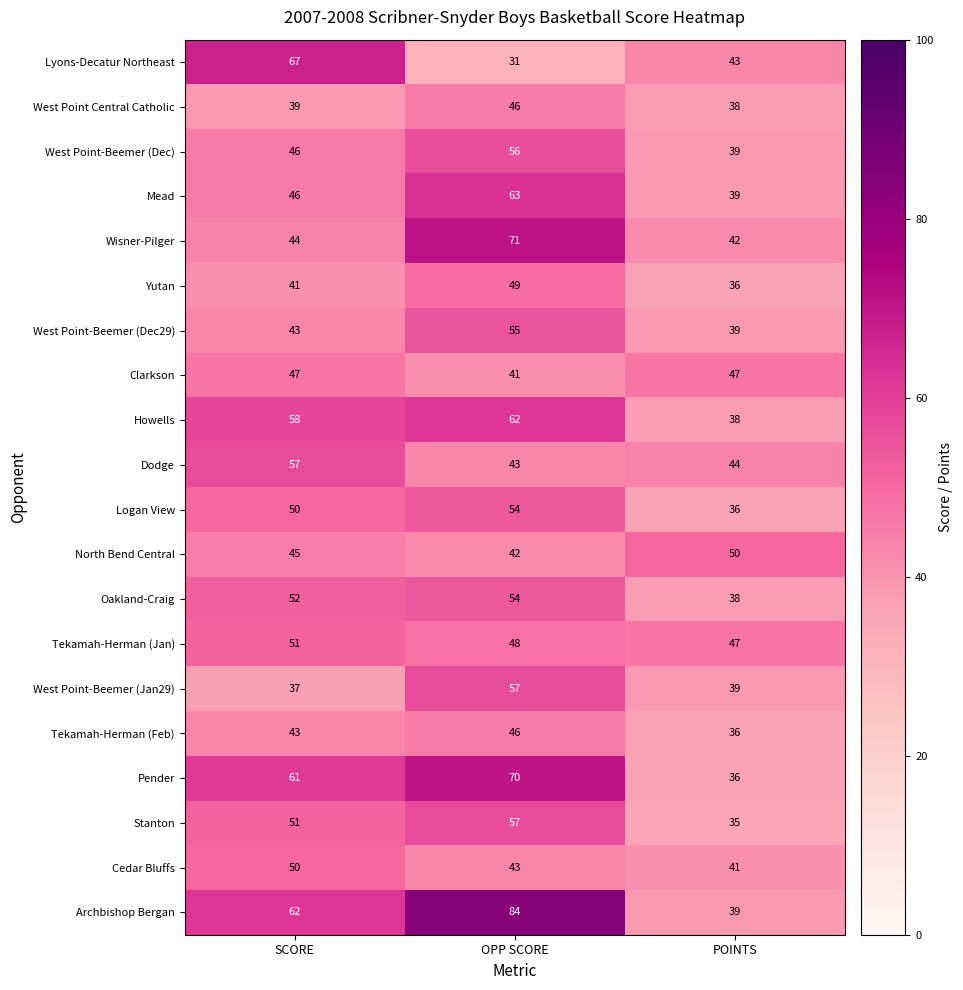

At how many categories does at least one series exceed 75?

1